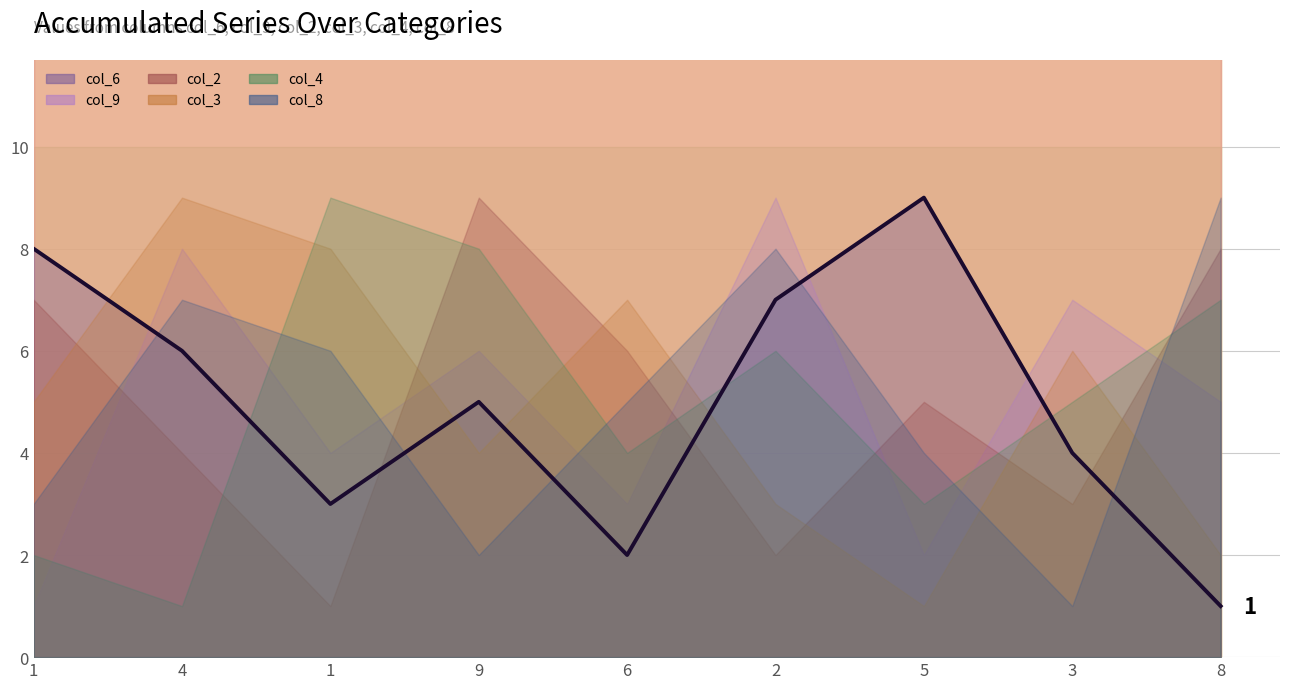

Is the value of col_4 at 1 greater than the value of col_9 at 2?

No